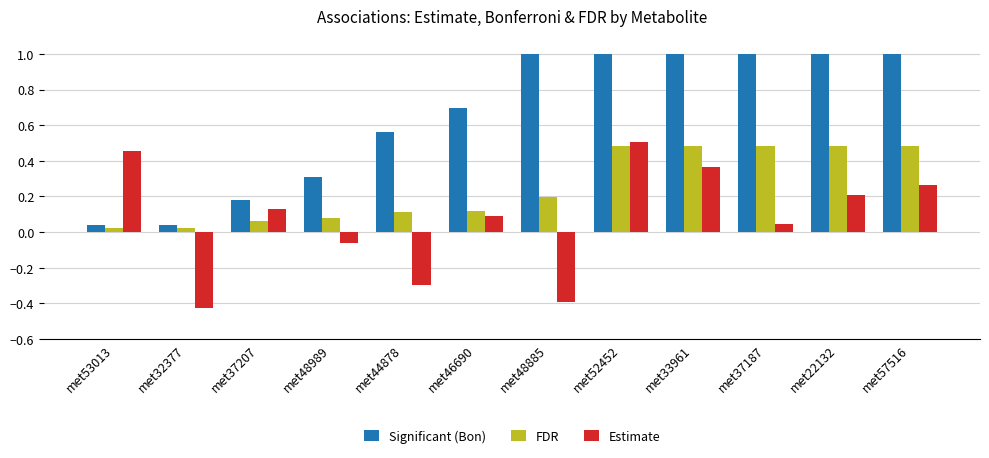

Which series has the largest total across all categories?

Significant (Bon)